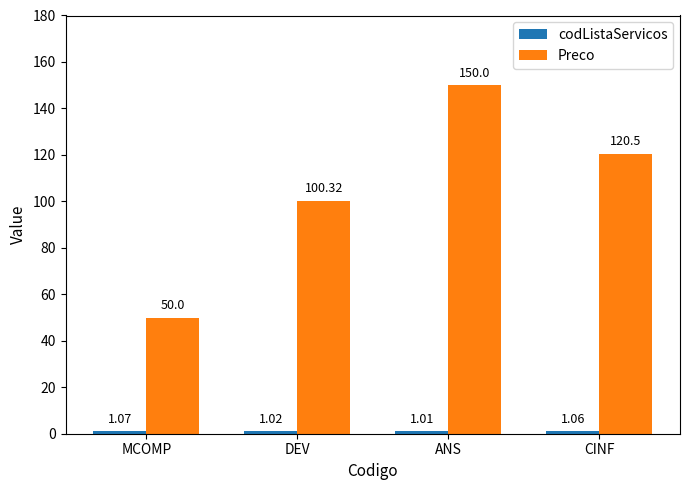

At which category does the chart reach its minimum across all series?

ANS